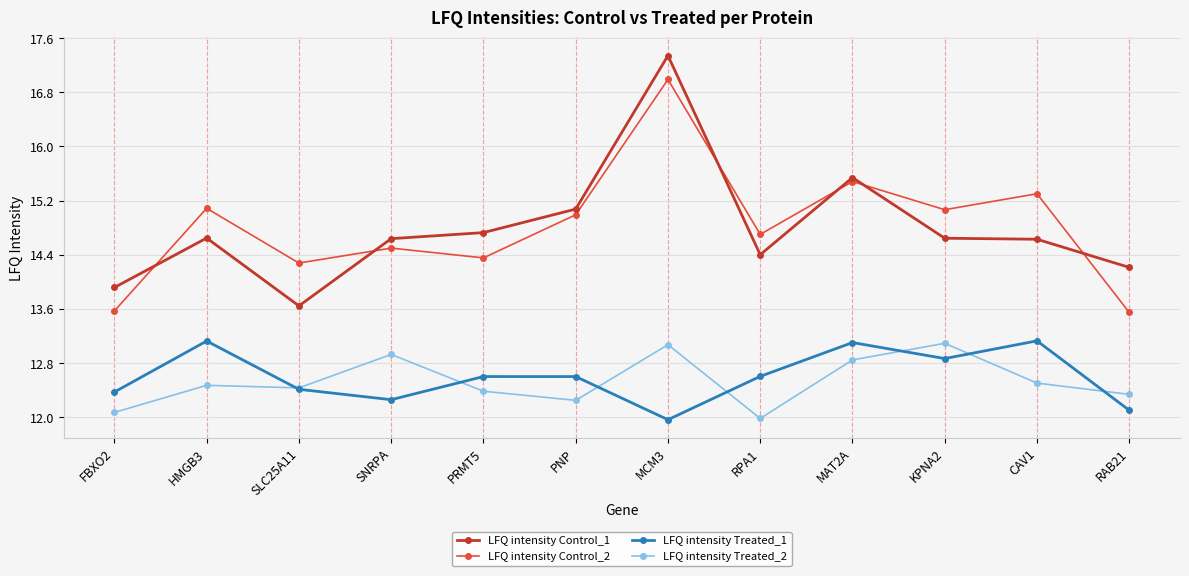

Which series has the largest range (max minus min)?

LFQ intensity Control_1